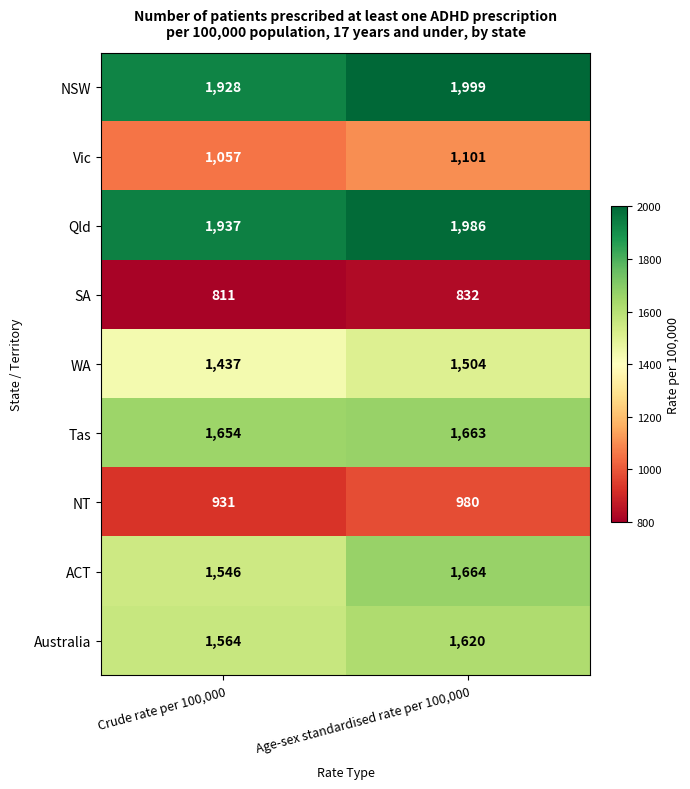

Where is NT nearest to the value 955?

Crude rate per 100,000